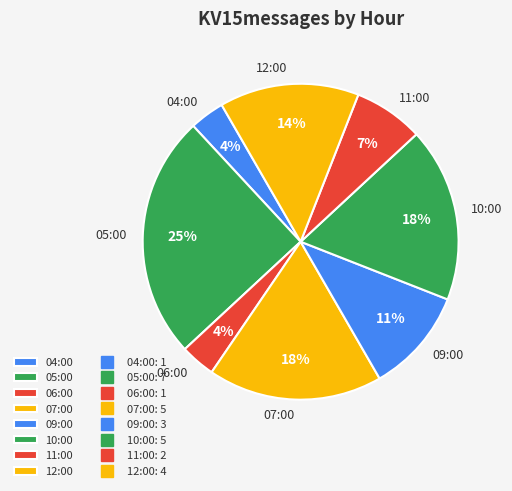

Which category has the biggest portion of the pie?

05:00